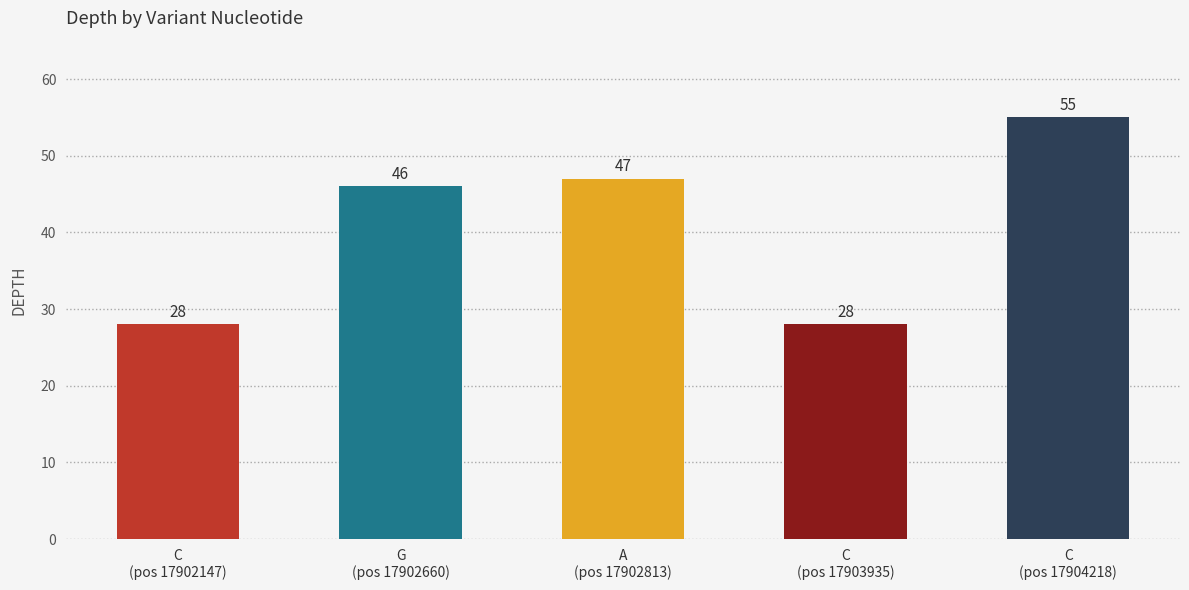

Reading left to right, extract all data points from this chart.

28	46	47	28	55